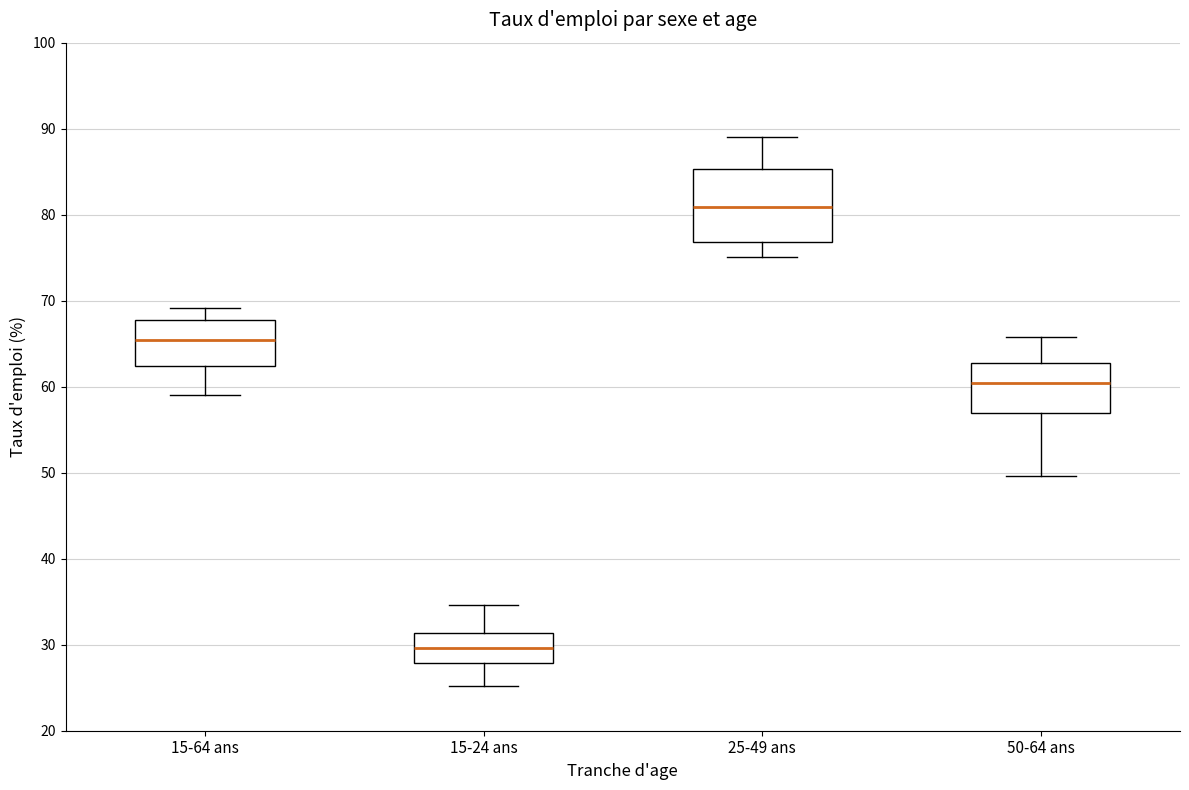

Which box is the tallest, from its lower edge to its upper edge?

25-49 ans